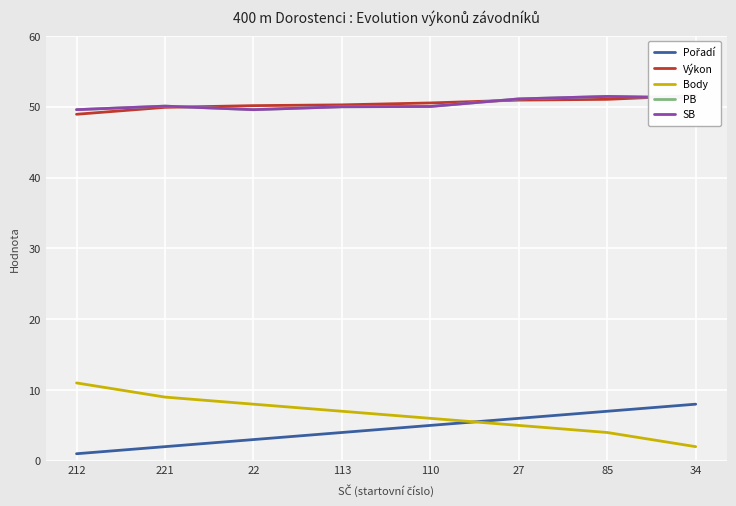

Where do SB and Výkon first cross each other?

221 and 22